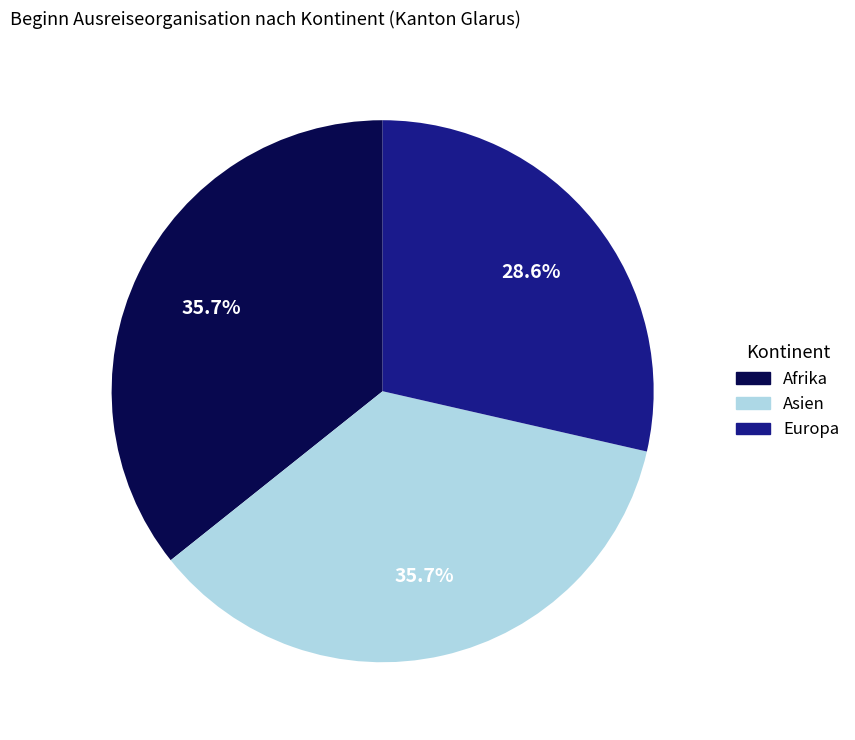

Between Europa and Afrika, which is larger?

Afrika